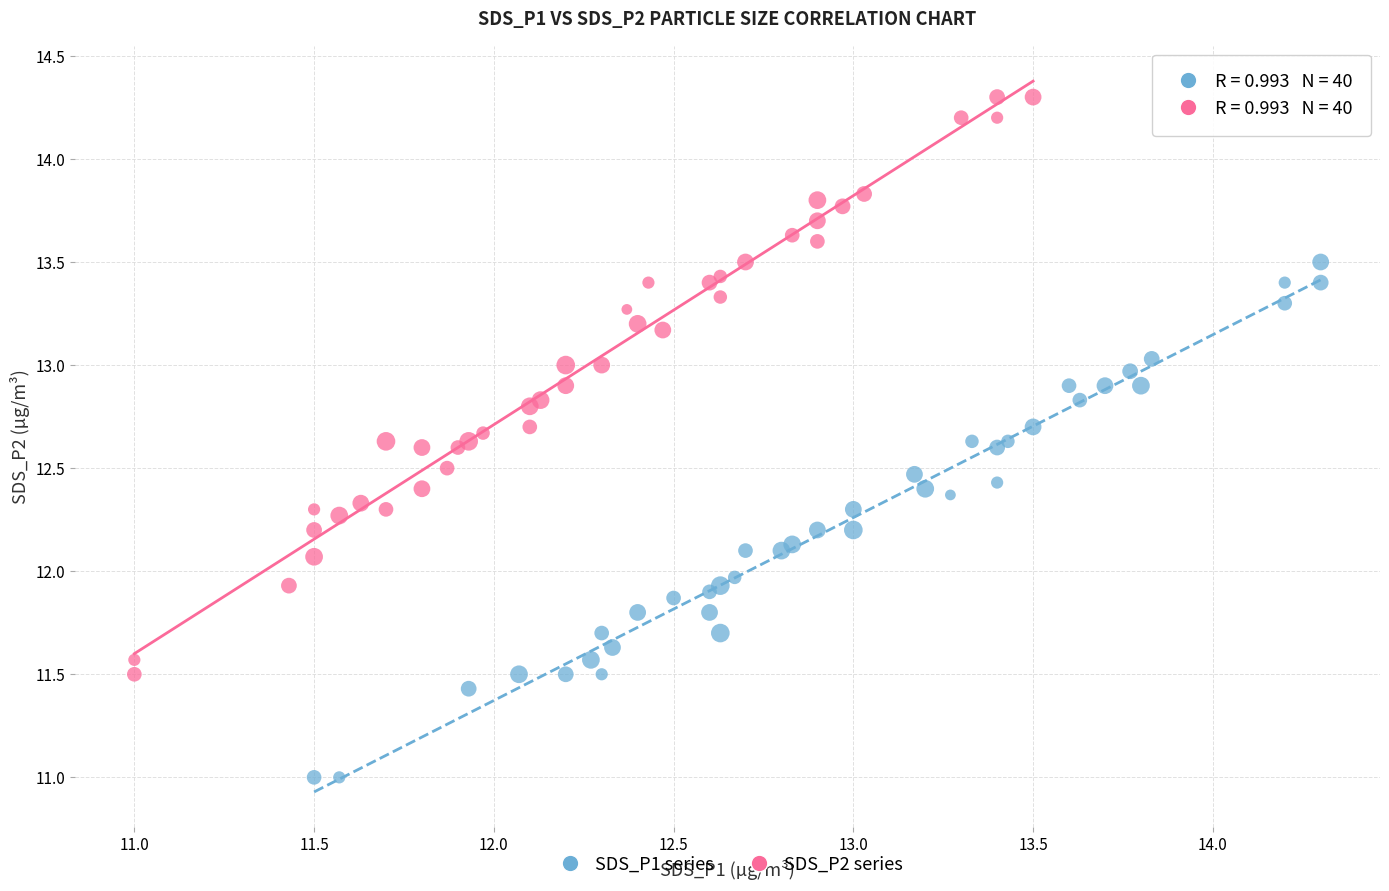

Which series contains the highest Y value?

SDS_P2 series